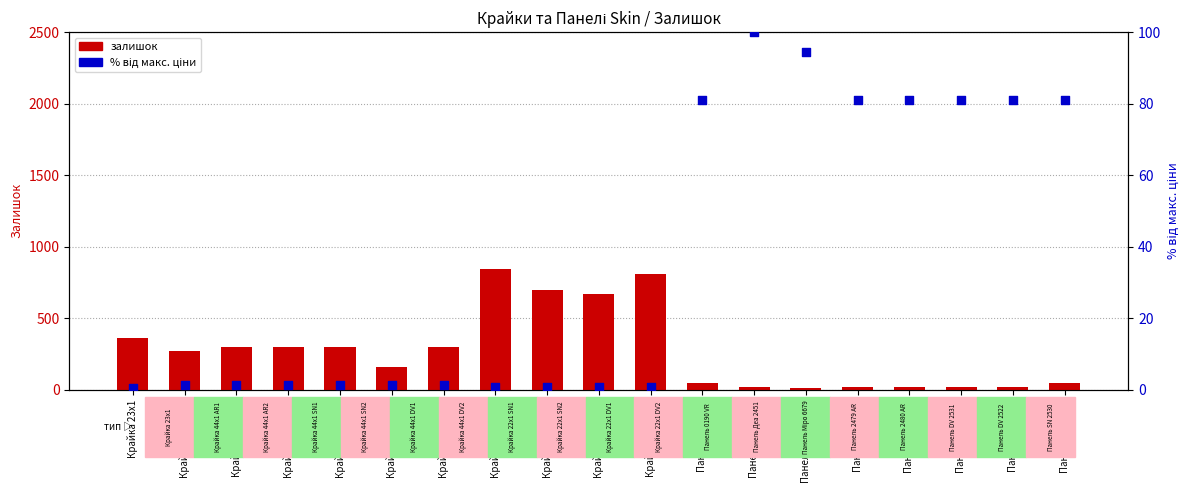

Is the value of відсоток ціни at Крайка 23x1 greater than the value of залишок at Панель DV 2522?

No